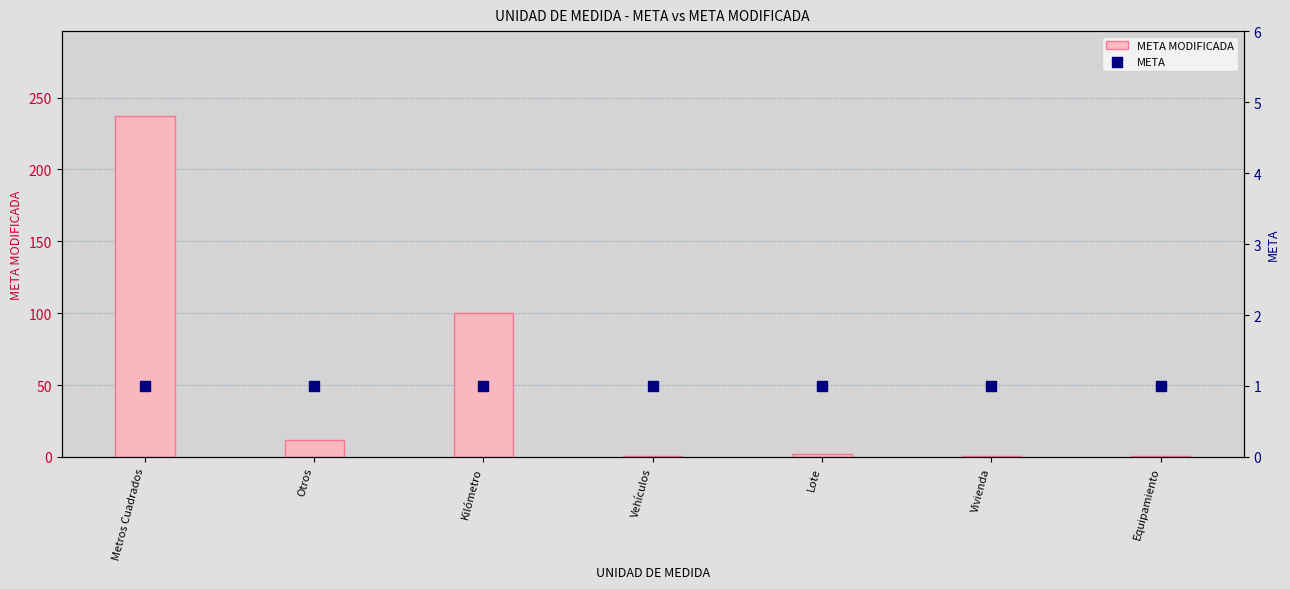

At how many categories does at least one series exceed 39?

2